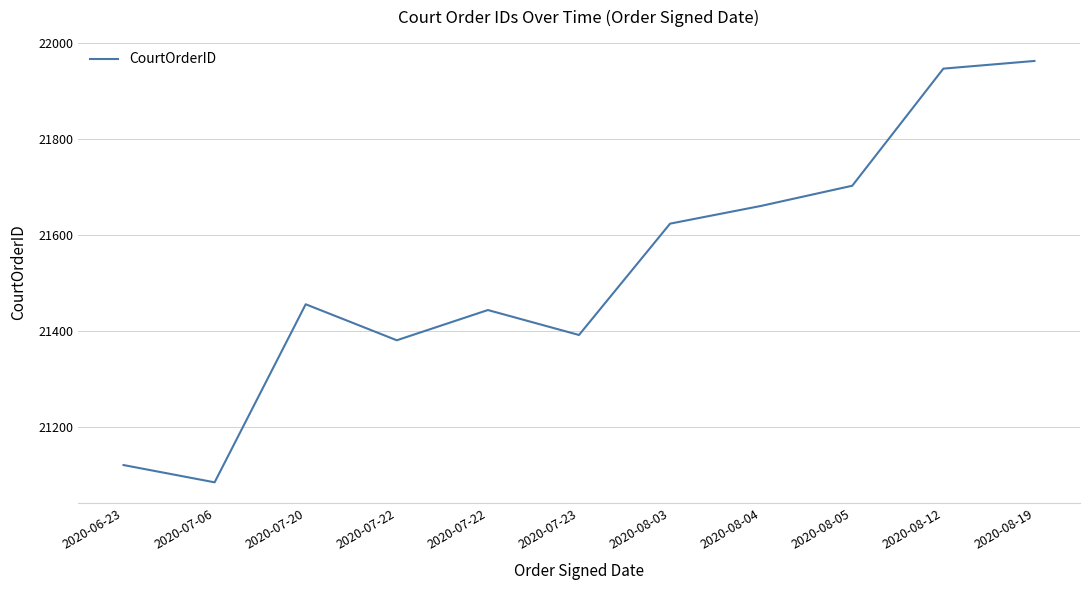

Does the chart have visible grid lines?

Yes